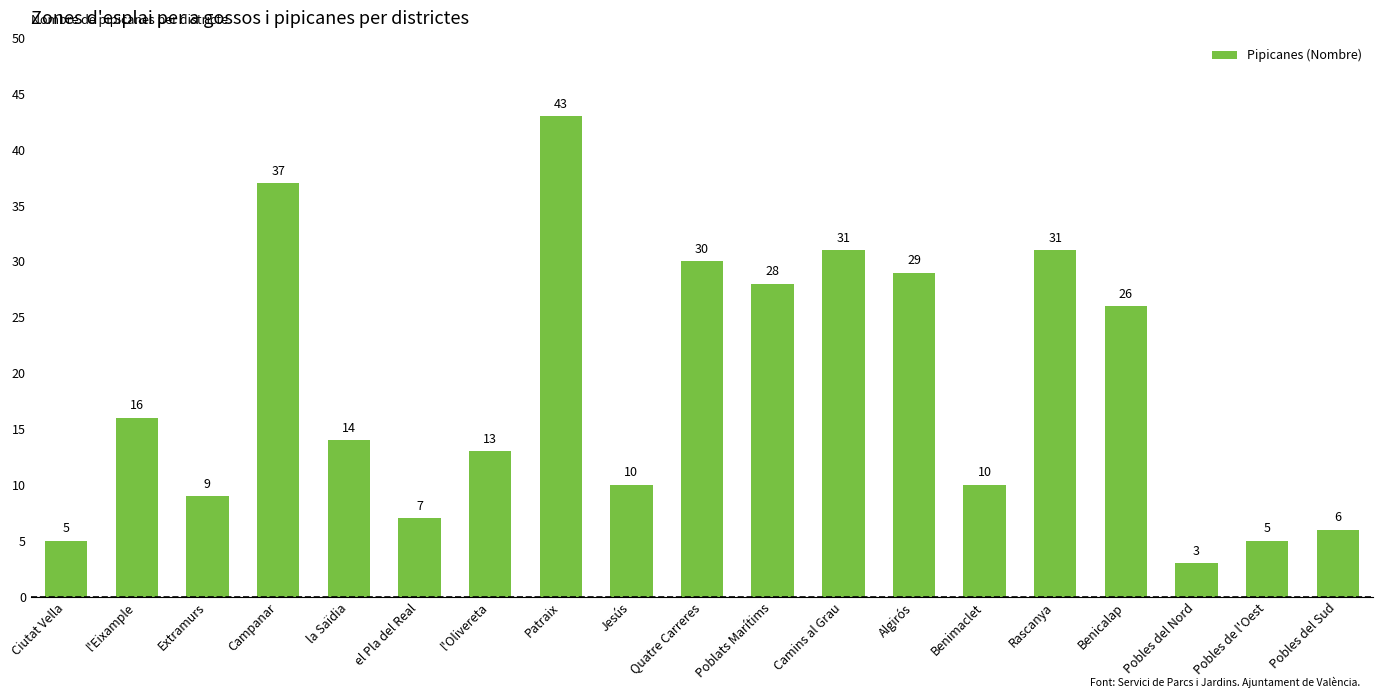

What position from the right is Pobles del Nord?

3